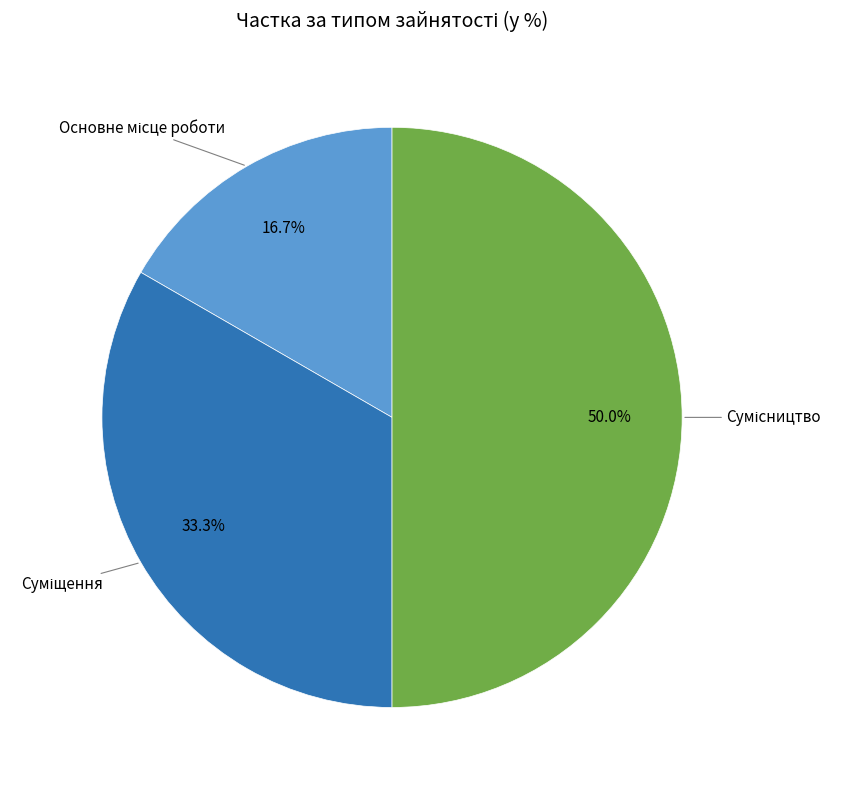

Count the number of slices in the pie.

3